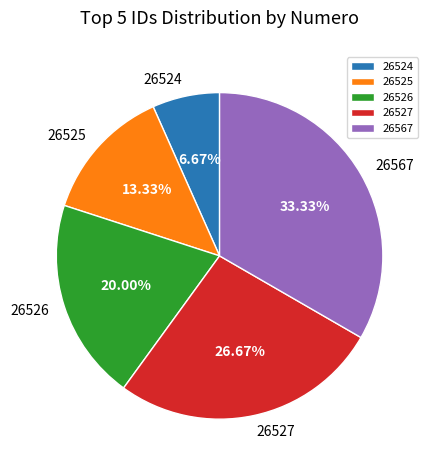

Which category has the smallest portion of the pie?

26524